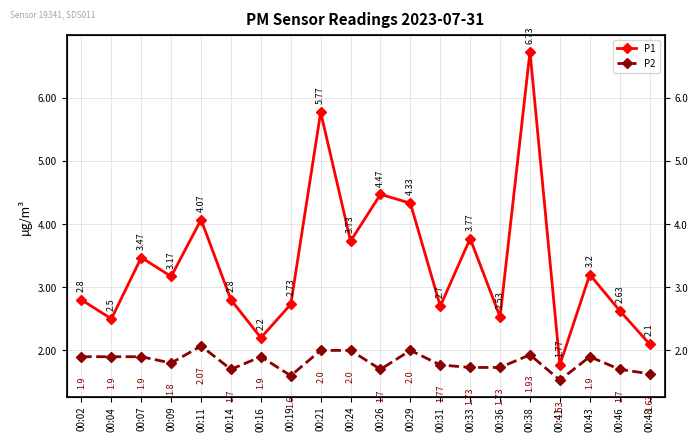

What is the sum of all P1 values?

67.5